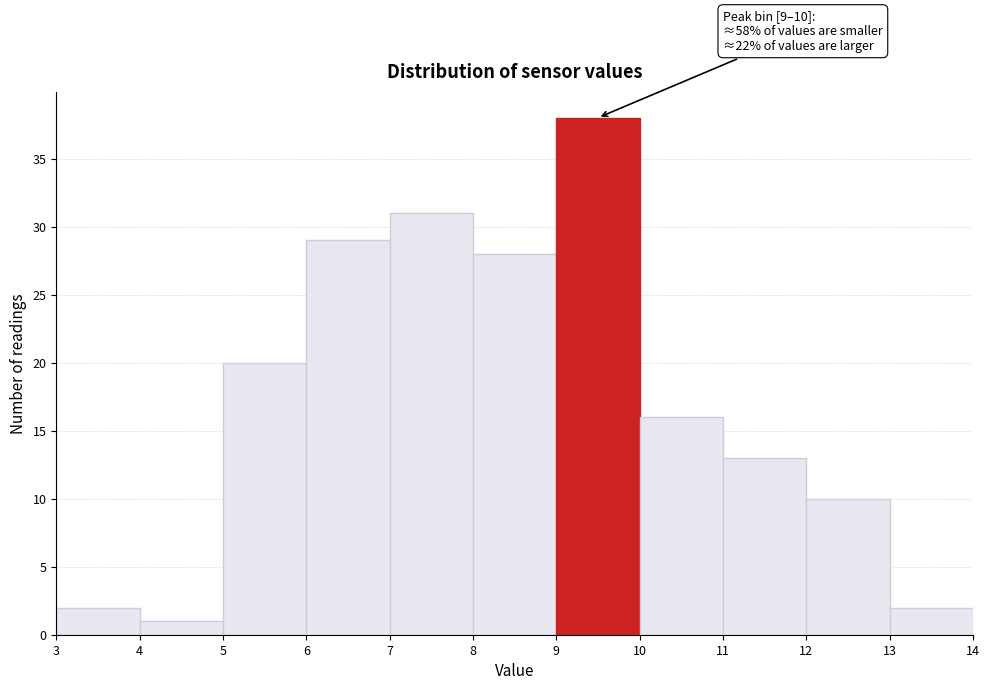

Which range on the x-axis has the tallest bar?

9 to 10